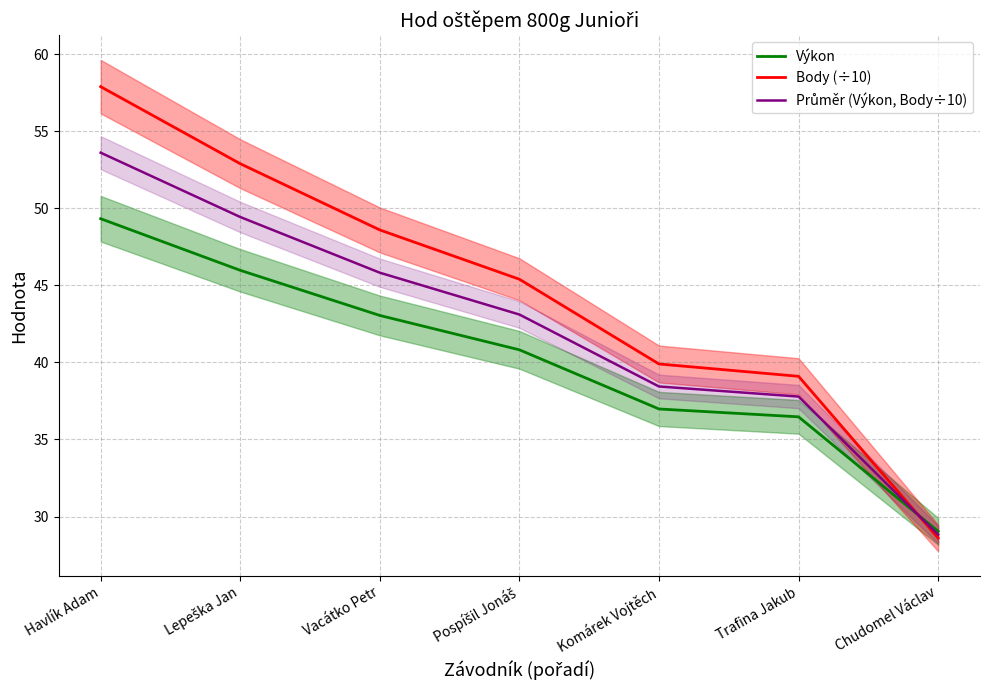

True or false: Výkon and Body (÷10) cross at least once.

True